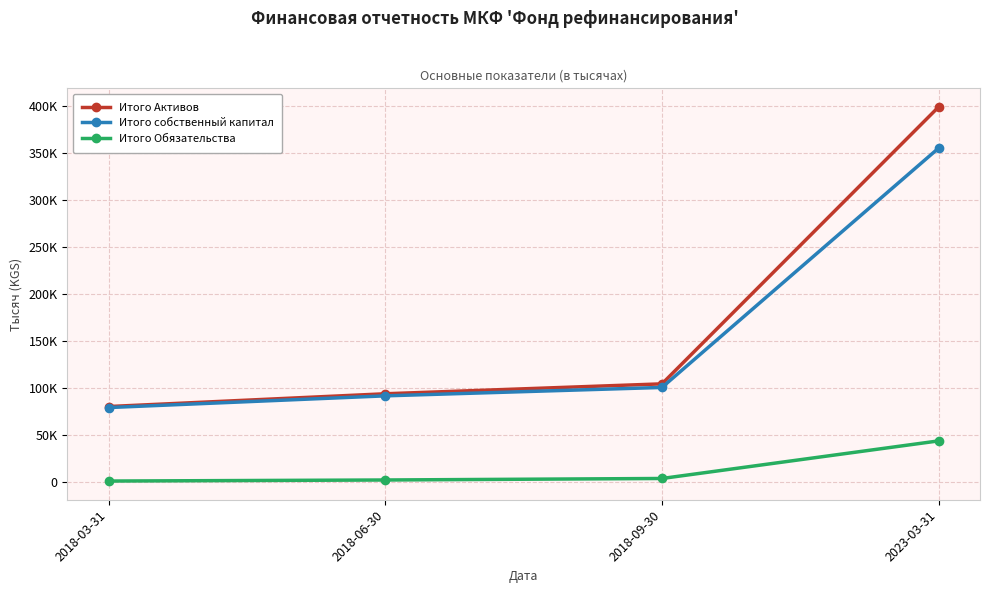

List the series in order of their peak value, lowest first.

Итого Обязательства, Итого собственный капитал, Итого Активов